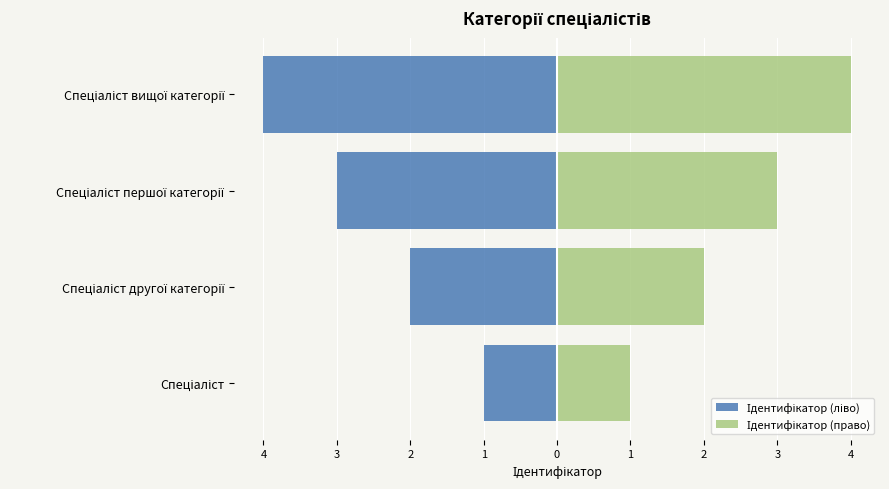

Which series changed the most between 5 and 2?

Ідентифікатор (ліво)